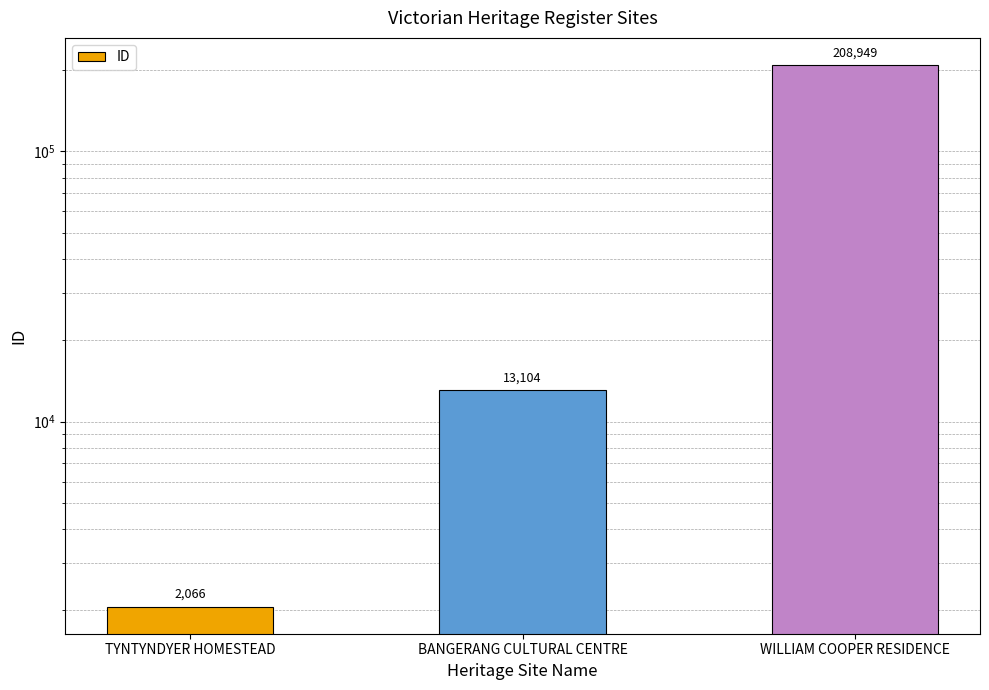

True or false: the data shows 13104 at BANGERANG CULTURAL CENTRE.

True